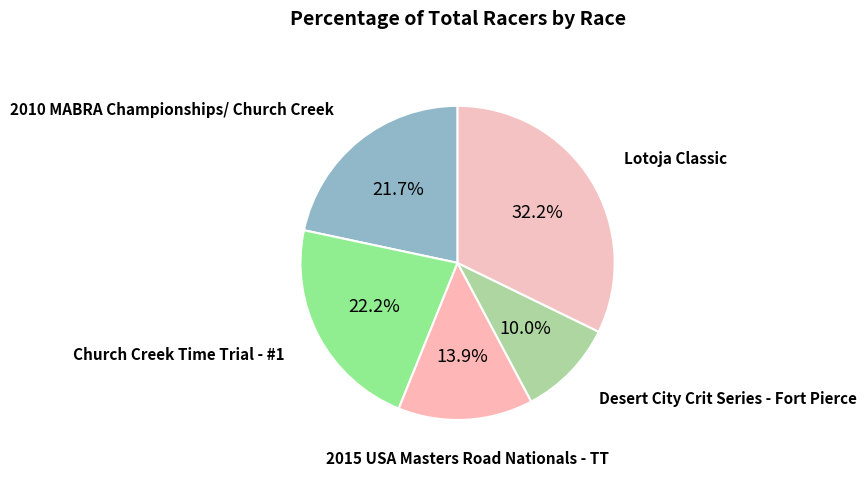

How many segments does this pie chart have?

5